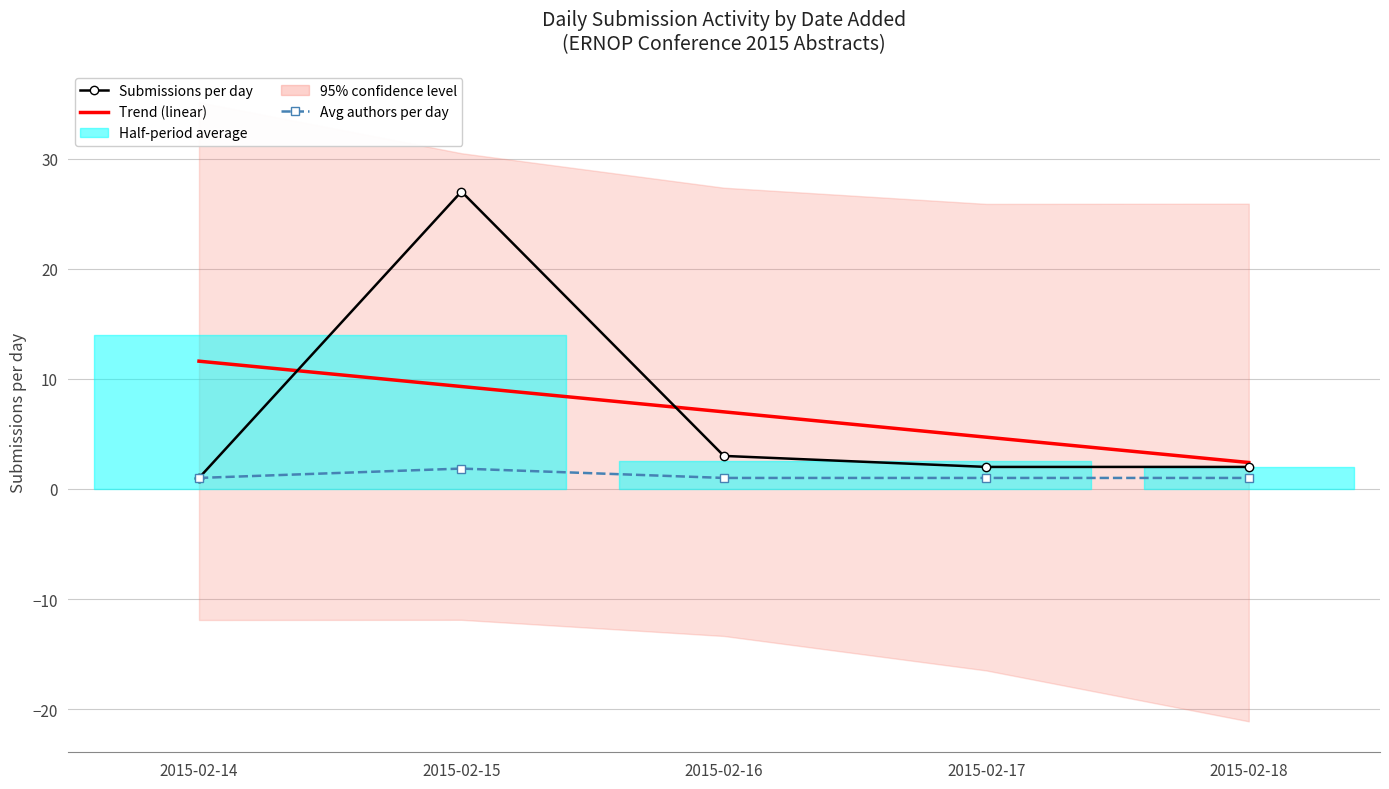

Rank the categories by Trend (linear) value from highest to lowest.

2015-02-14, 2015-02-15, 2015-02-16, 2015-02-17, 2015-02-18